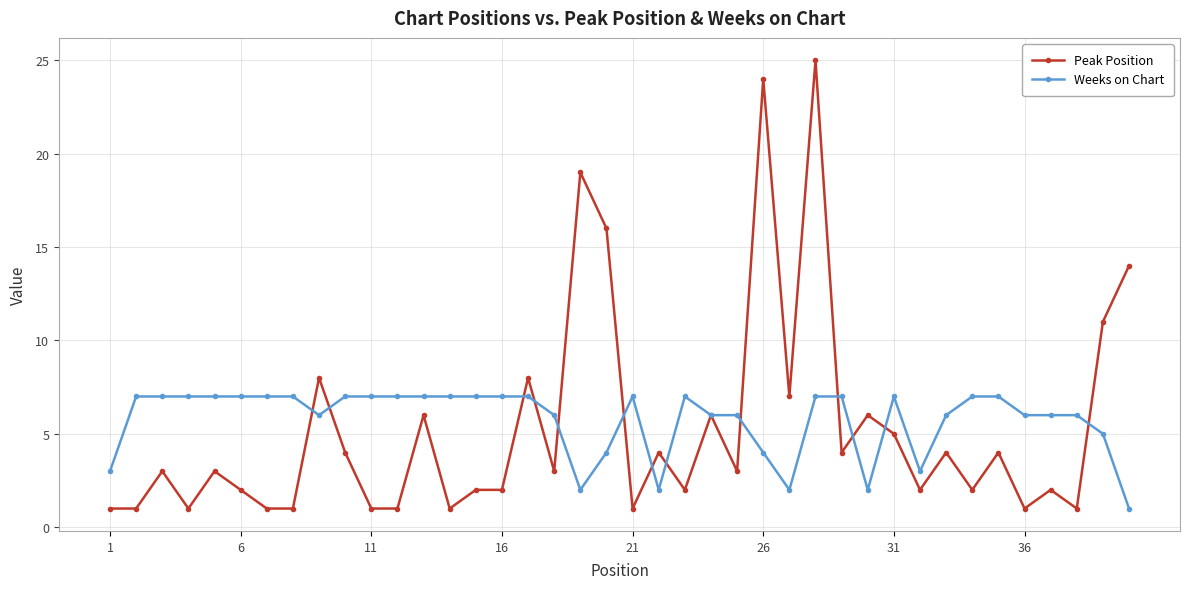

What is the maximum value for Weeks on Chart?

7